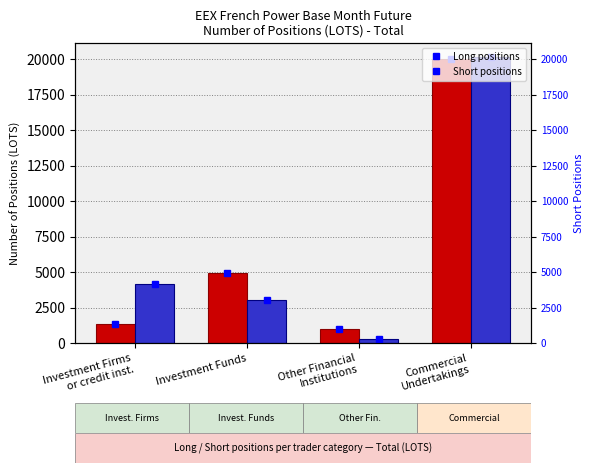

The value of Commercial Undertakings Short at Other Financial
Institutions is 356.8. True or false?

False